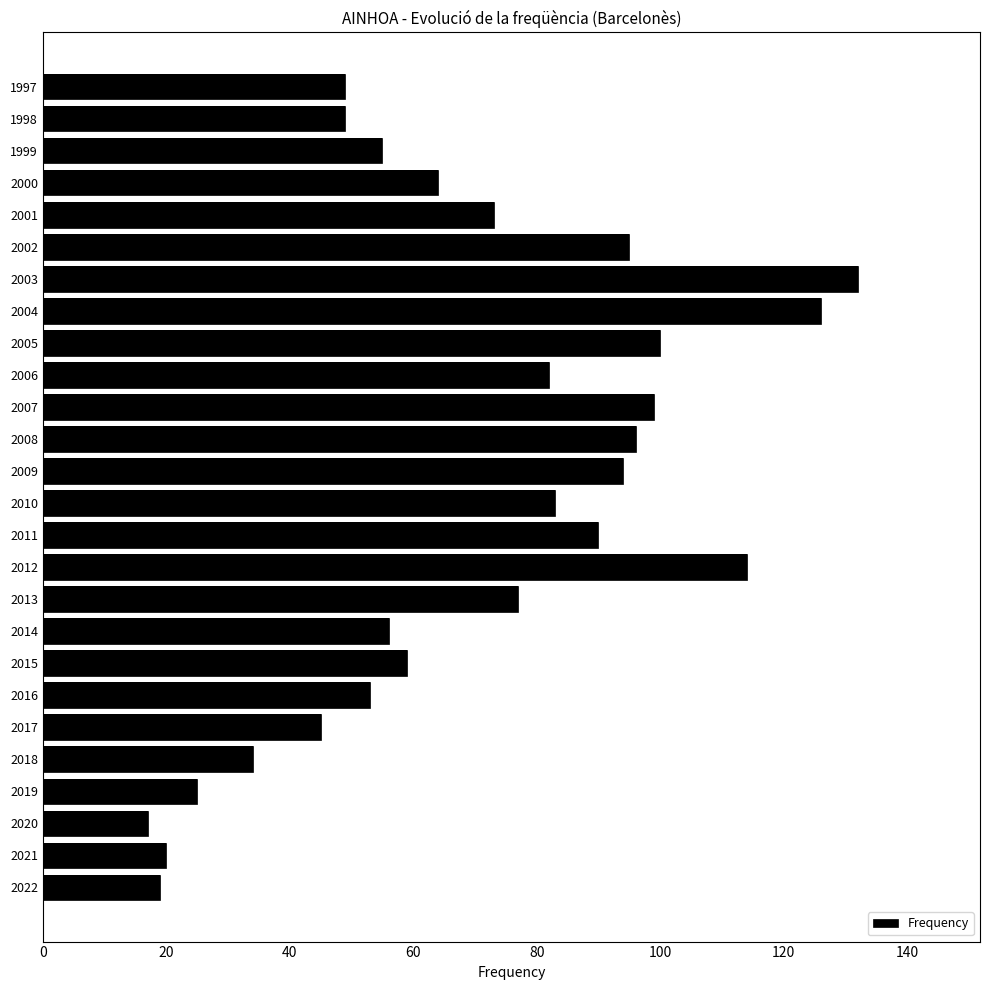

What is the sum of the values at 2017 and 2003?

177